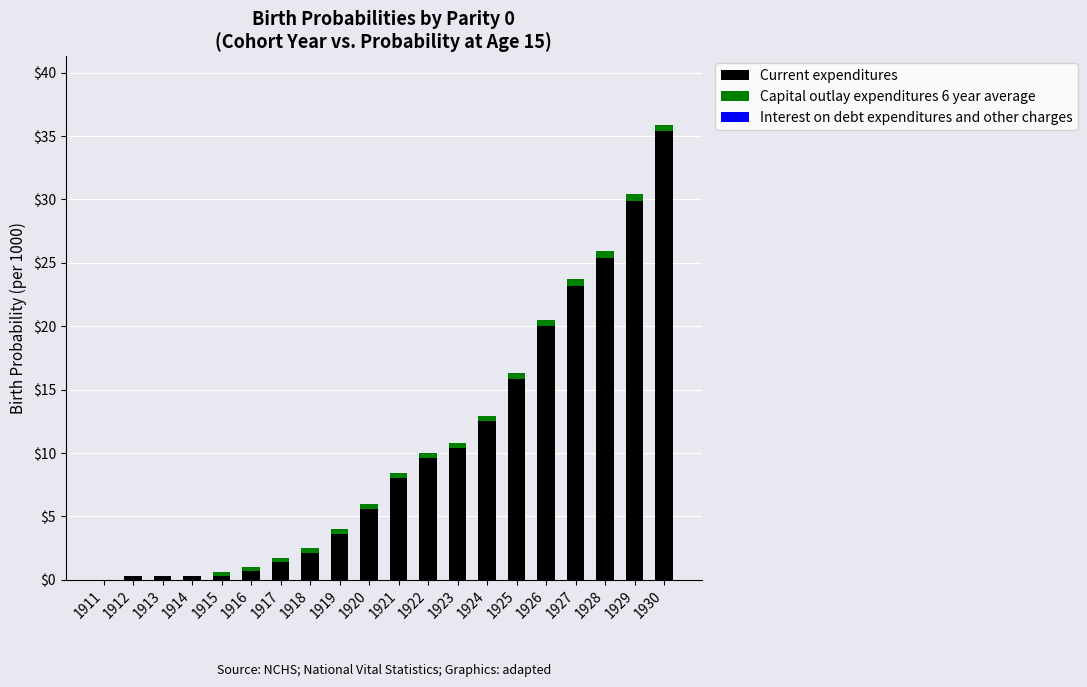

Where is Current expenditures nearest to the value 17?

1925